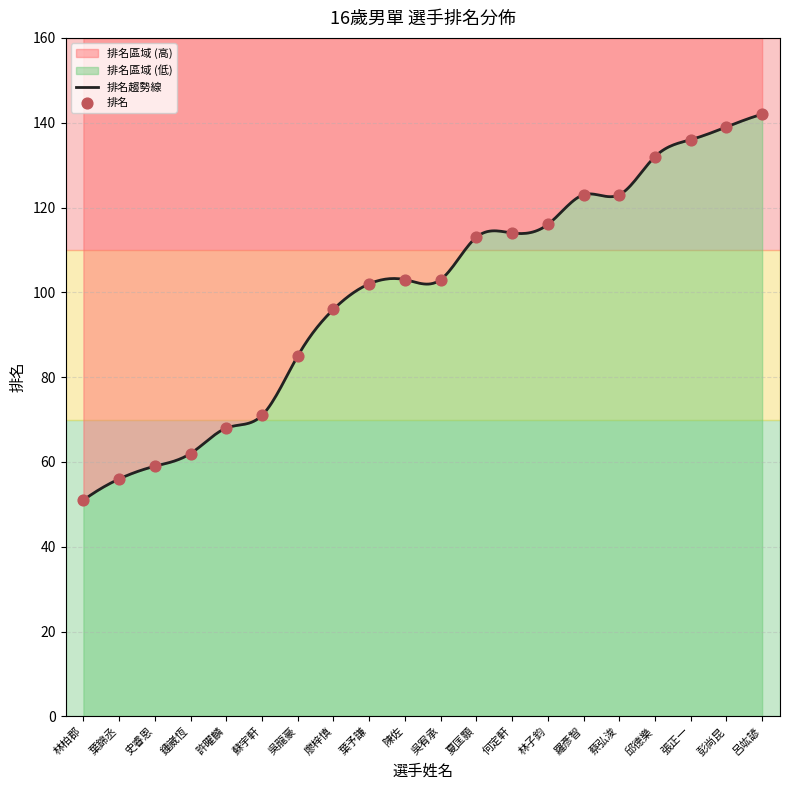

Approximately how many times larger is the value at 許曜麟 compared to 廖梓慎?

0.7